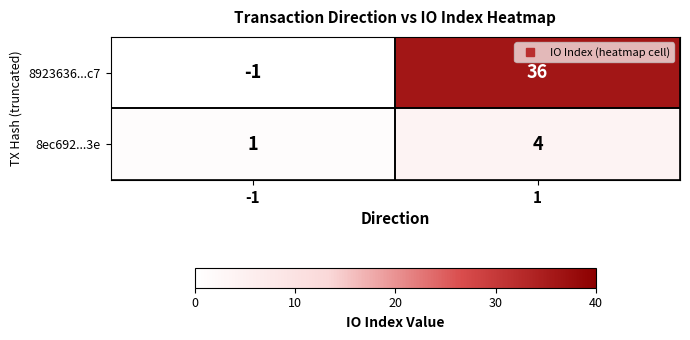

Which category has the lowest value across all series?

-1